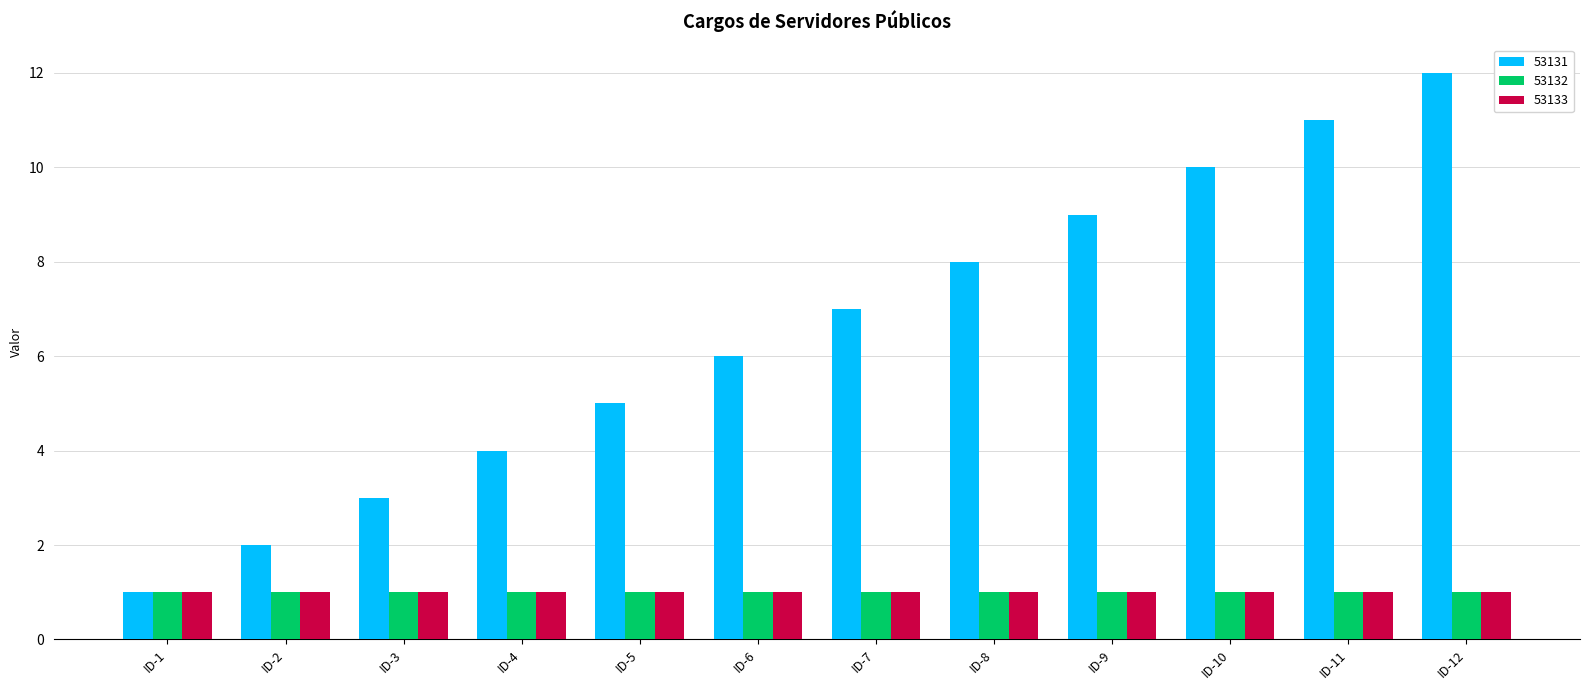

True or false: 53132 has a value of 2 at ID-6.

False